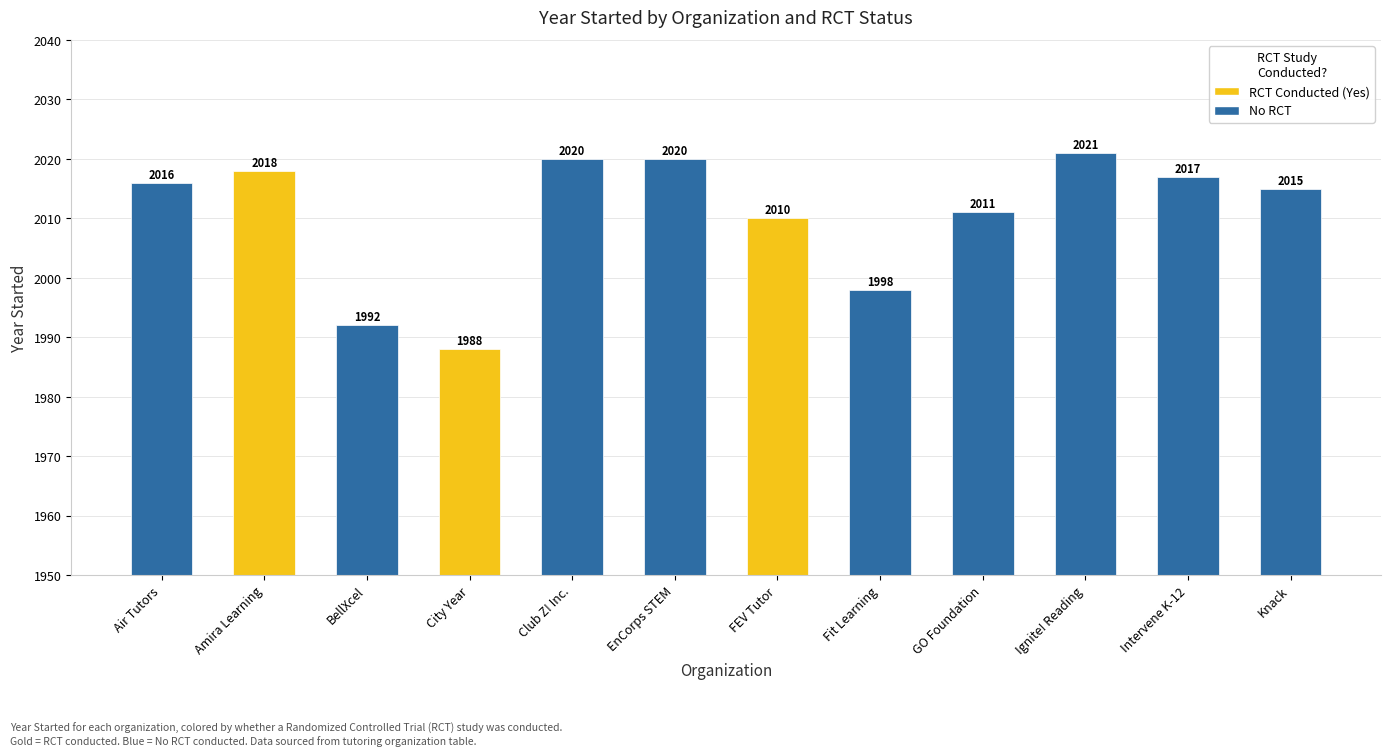

What value does the data have at Ignite! Reading?

2021